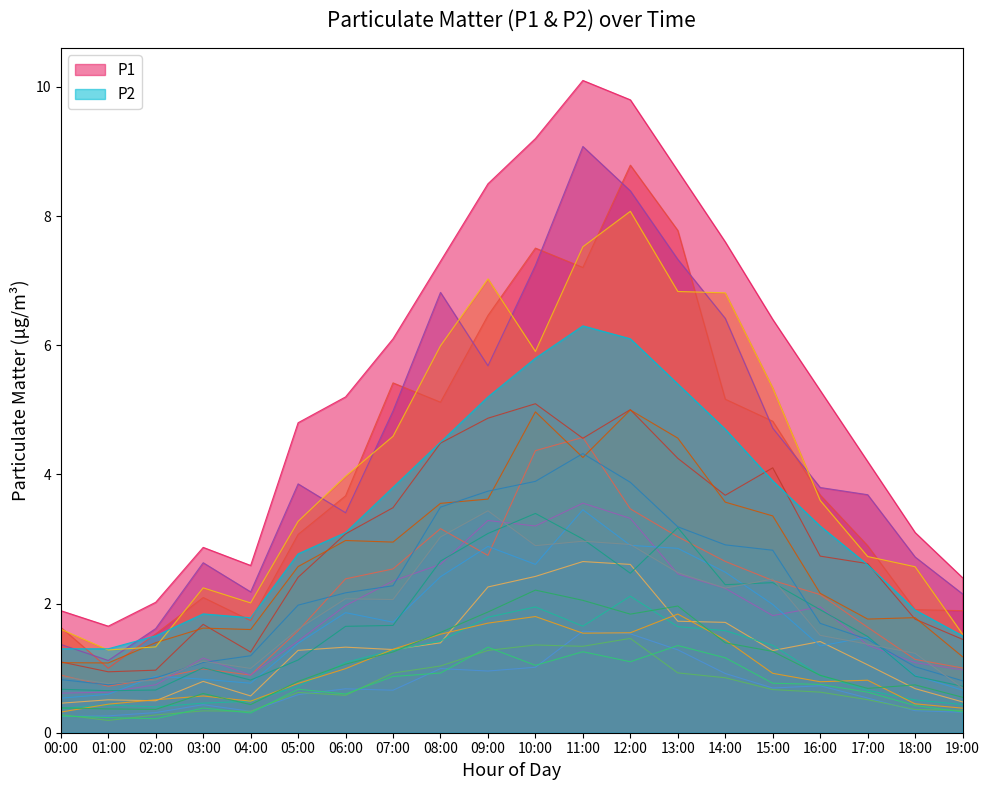

How many lines are shown in the chart?

20